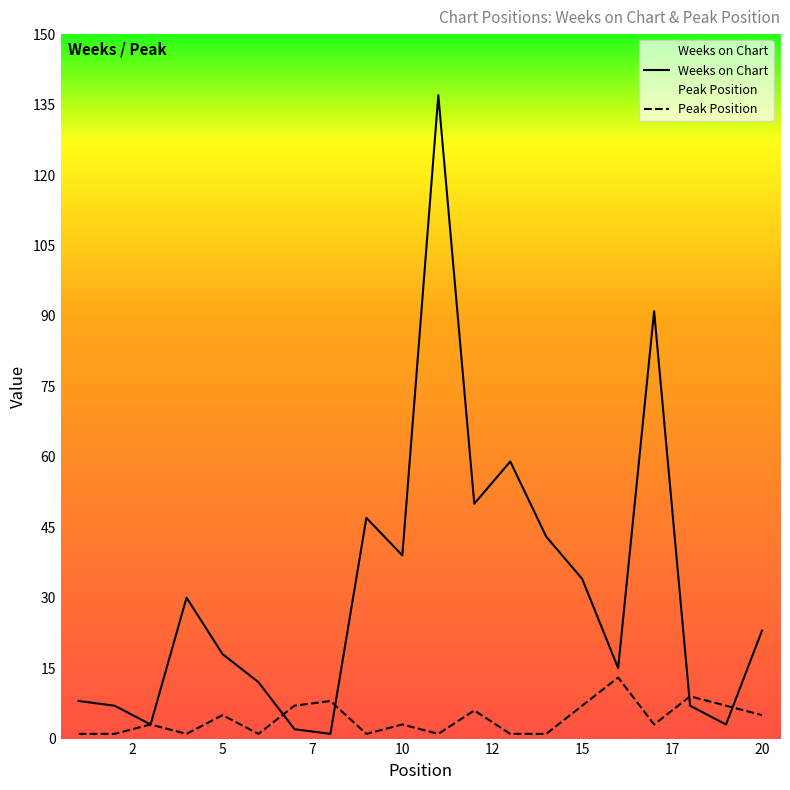

Which series has the largest total across all categories?

Weeks on Chart